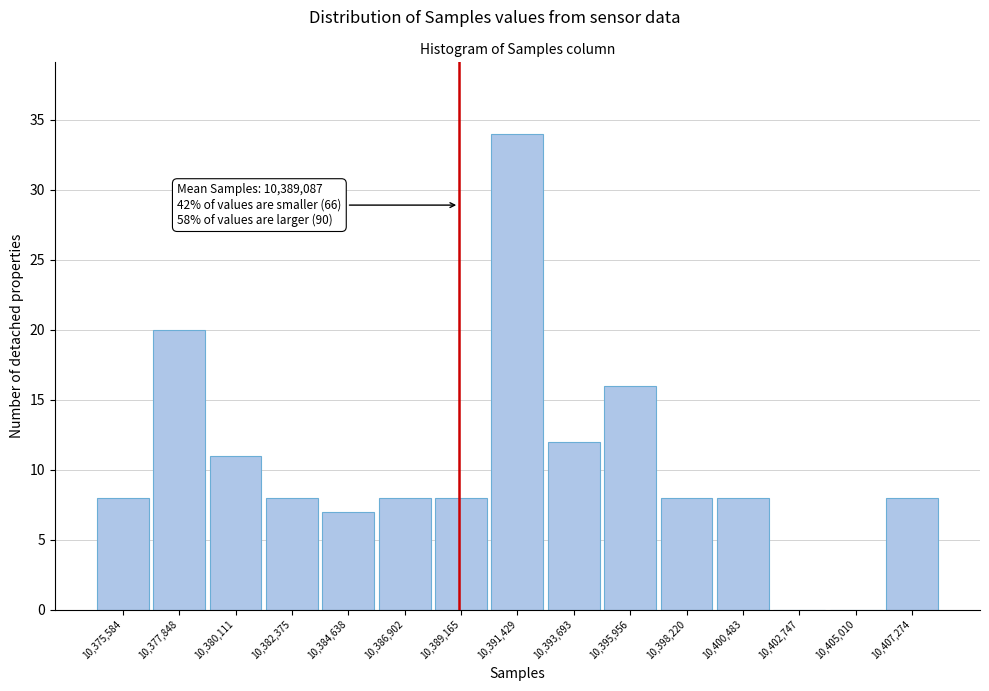

Which range on the x-axis has the tallest bar?

10390500 to 10392500